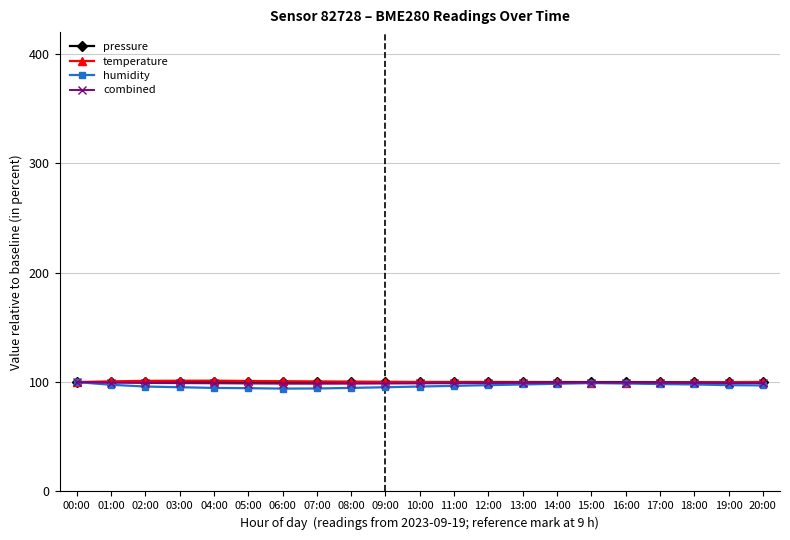

What is the greatest value displayed?

101.3